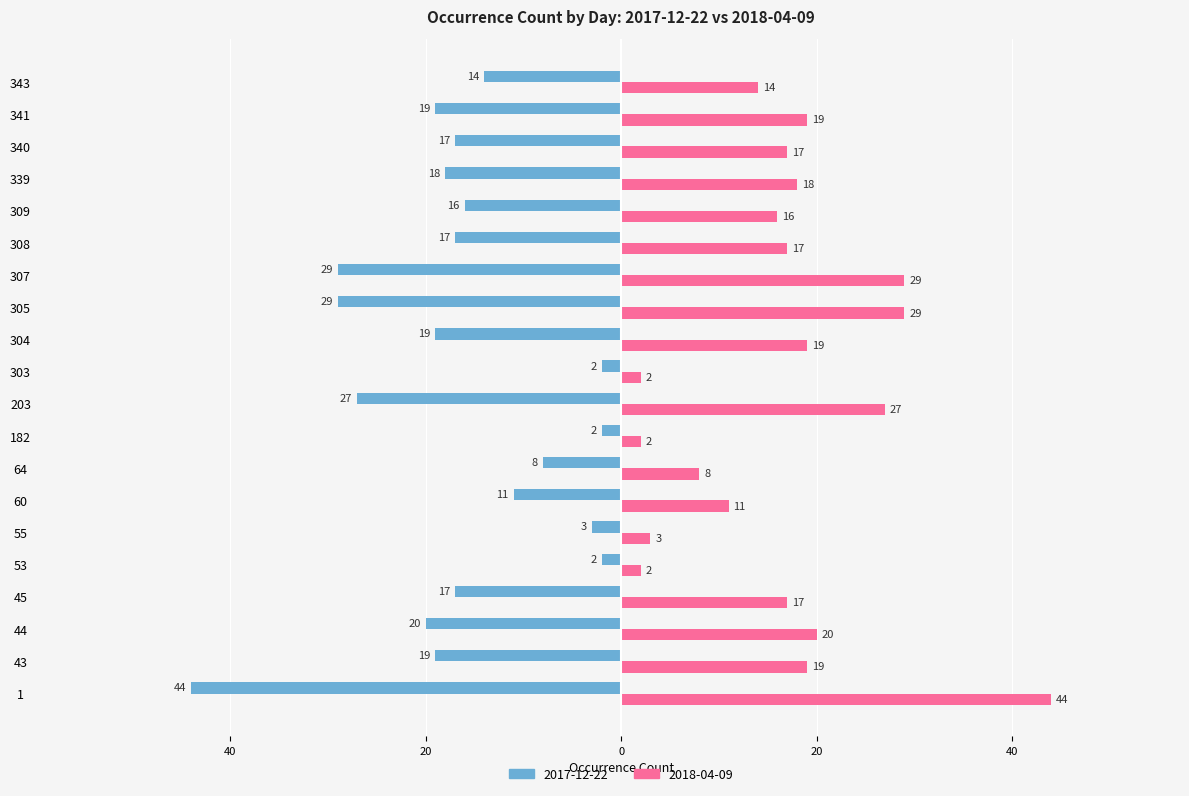

What are all the series names shown in the legend?

2017-12-22, 2018-04-09